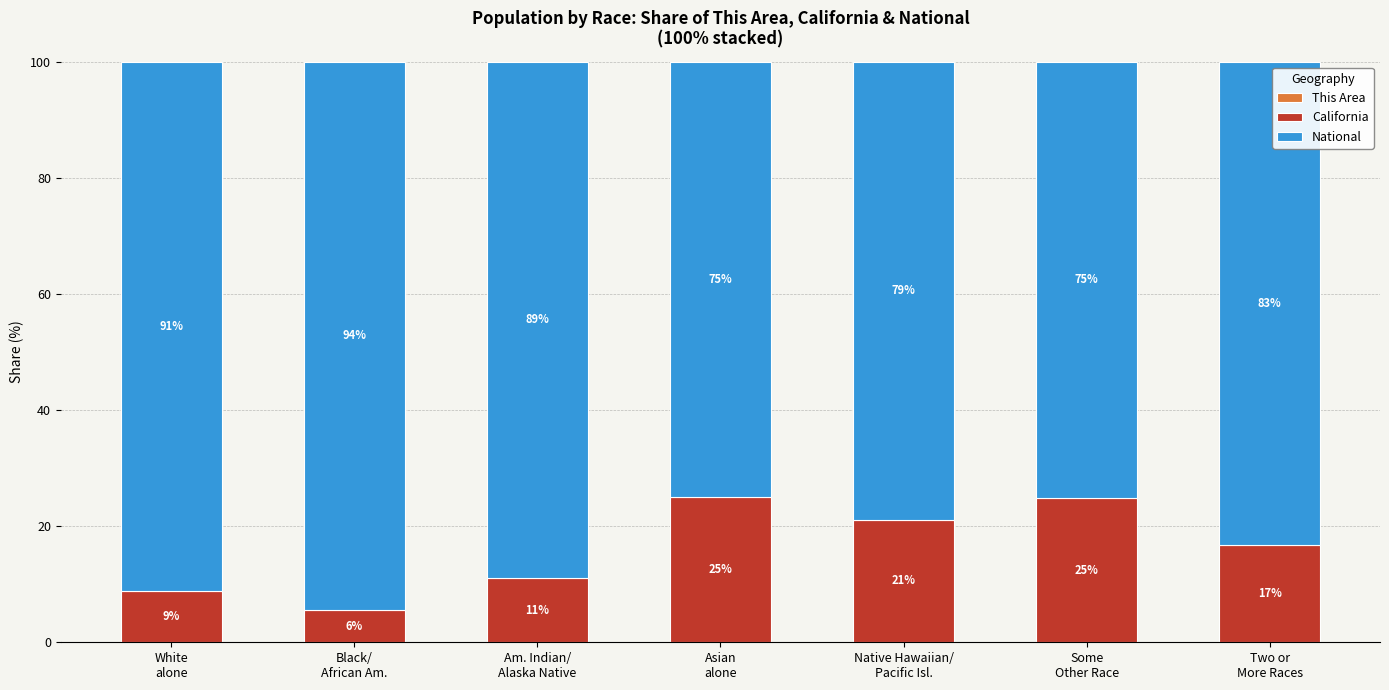

What is the label of the 7th bar from the left?

Two or
More Races